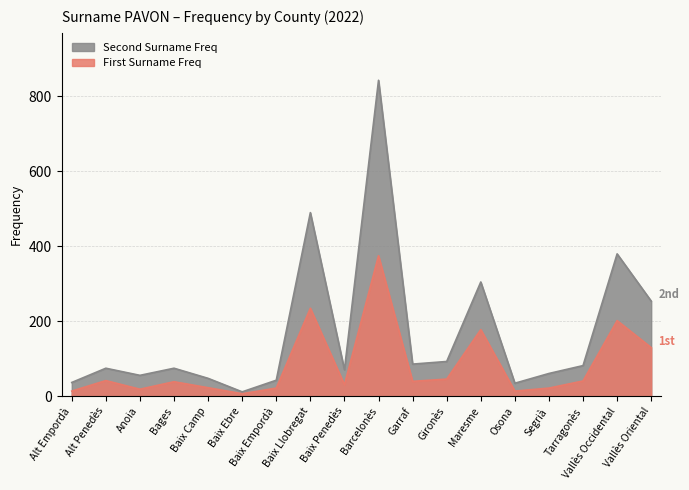

Is the value of First Surname Freq at Osona greater than the value of Second Surname Freq at Anoia?

No